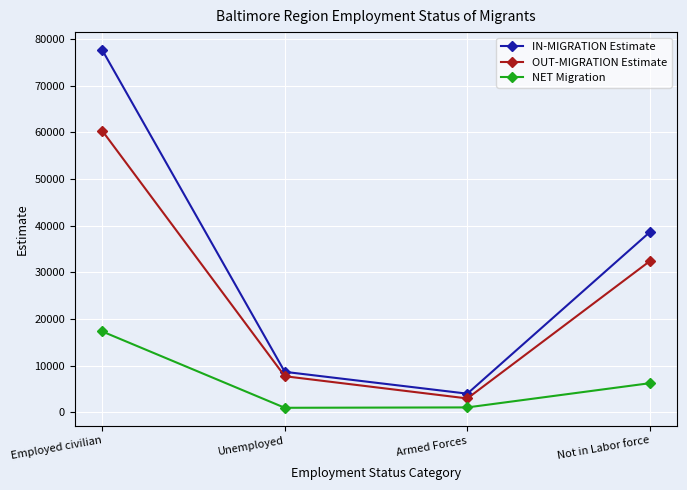

Rank the series by their average value, from lowest to highest.

NET Migration, OUT-MIGRATION Estimate, IN-MIGRATION Estimate